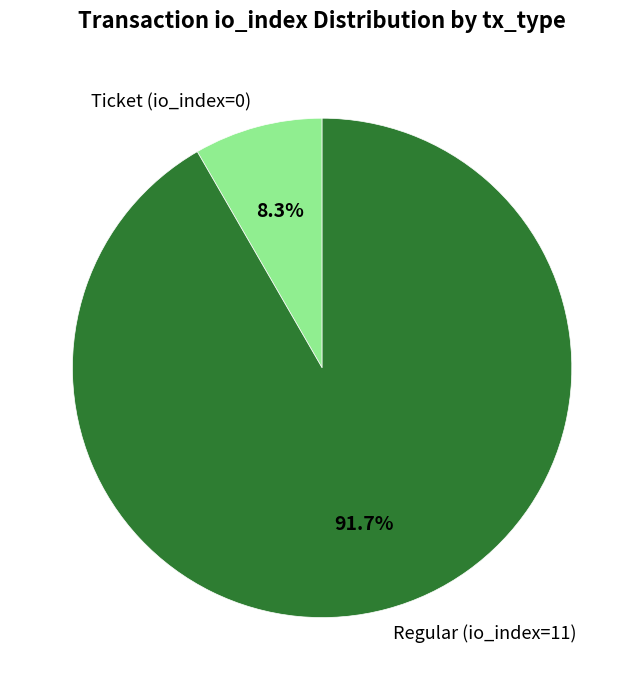

Combined, do Regular (io_index=11) and Ticket (io_index=0) account for over 50%?

Yes